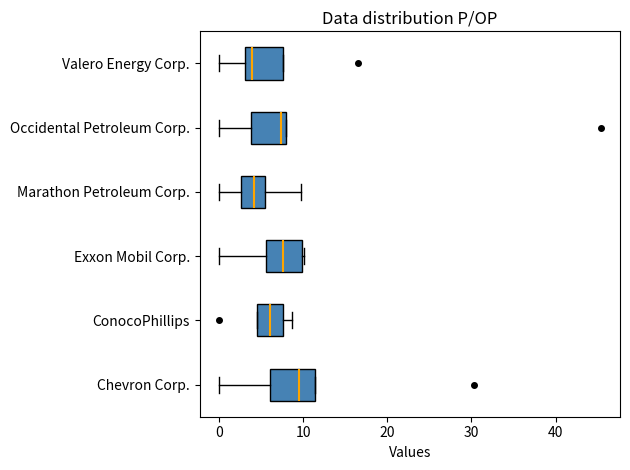

Reading bottom to top, read every box against the x-axis: the position of its median line, the range the box covers, and the ends of its whiskers. The values are not printed on the chart, so give them approximately, as read against the axis.

Chevron Corp.: median 9, box 6 to 11, whiskers 0 to 11
ConocoPhillips: median 6, box 5 to 8, whiskers 5 to 9
Exxon Mobil Corp.: median 8, box 6 to 10, whiskers 0 to 10
Marathon Petroleum Corp.: median 4, box 3 to 6, whiskers 0 to 10
Occidental Petroleum Corp.: median 7, box 4 to 8, whiskers 0 to 8
Valero Energy Corp.: median 4, box 3 to 8, whiskers 0 to 8